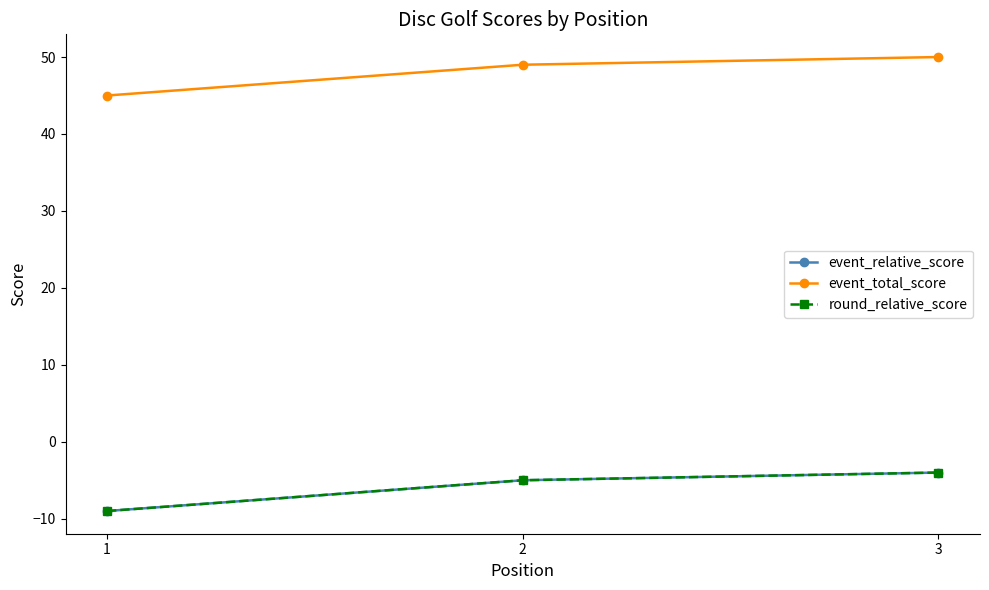

Does the chart have visible grid lines?

No